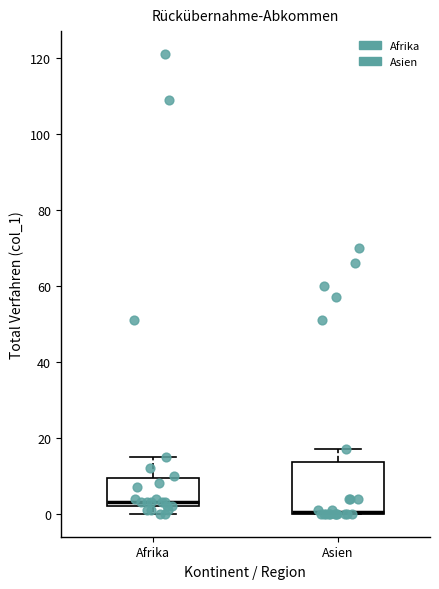

Where is the upper edge of the box for Afrika on the y-axis? The values are not printed on the chart, so give them approximately, as read against the axis.

10